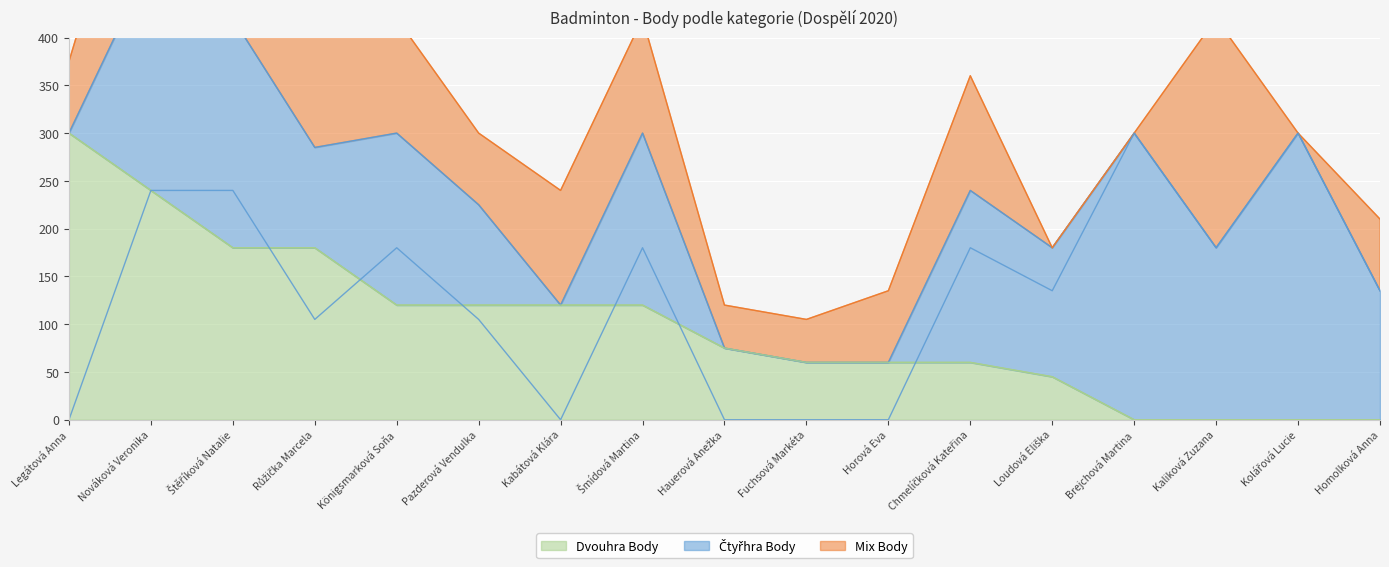

What is the label of the 11th point from the right?

Kabátová Klára